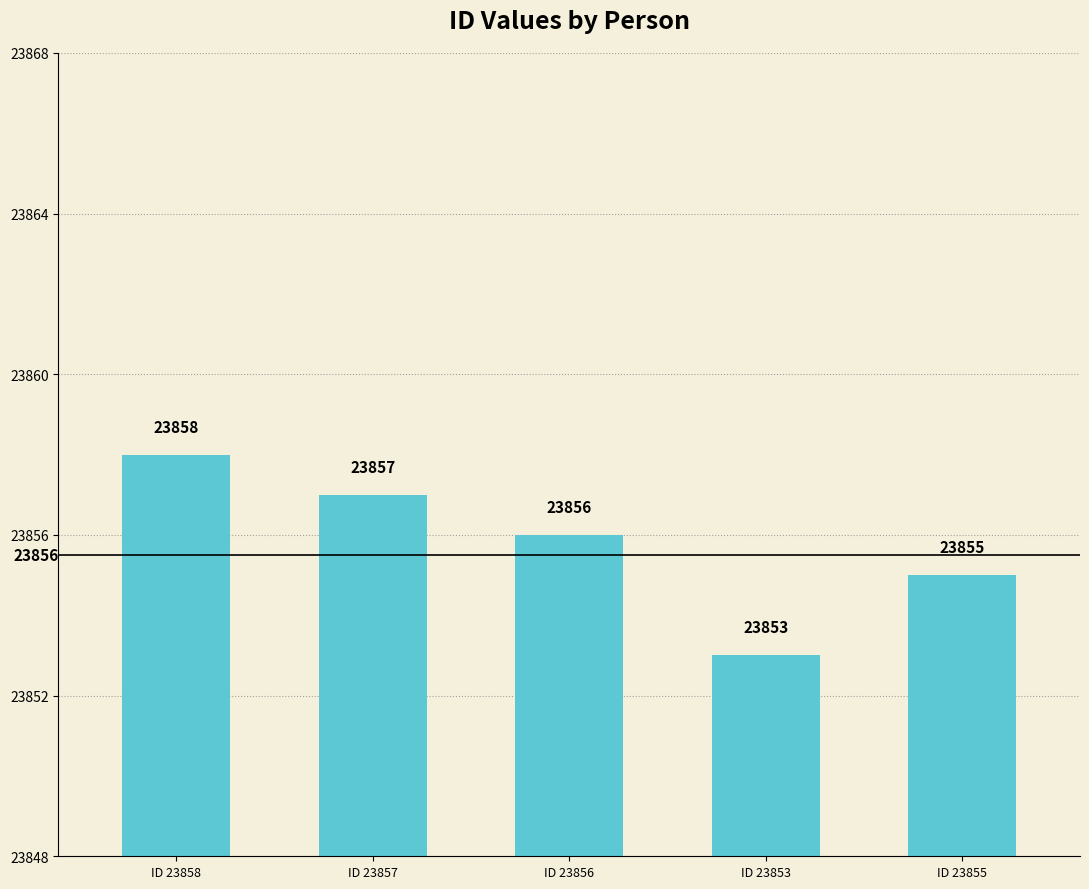

The chart shows a value of 6797 at ID 23853. True or false?

False